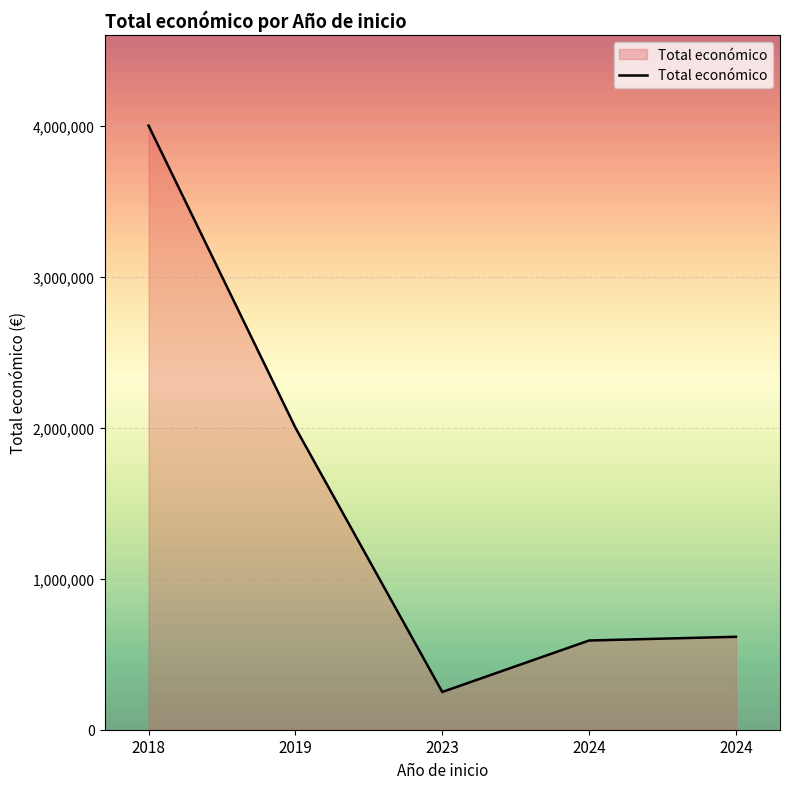

List the labels in order of value, largest first.

2018, 2019, 2024, 2024, 2023